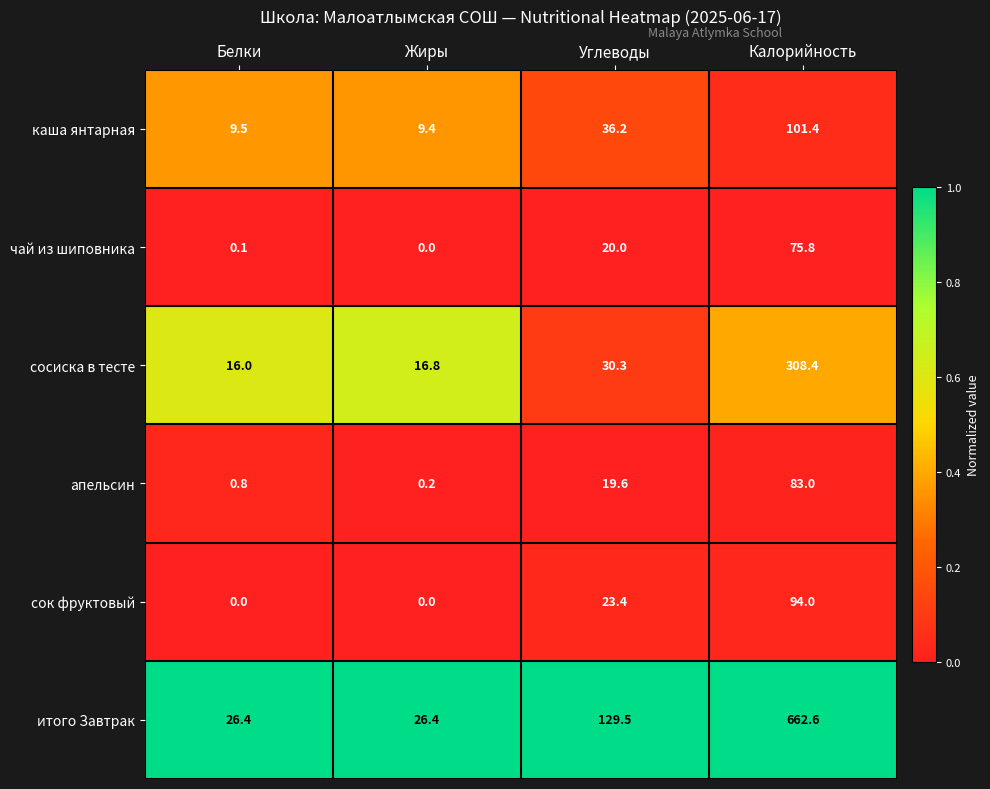

Which series changed the most between Белки and Калорийность?

итого Завтрак